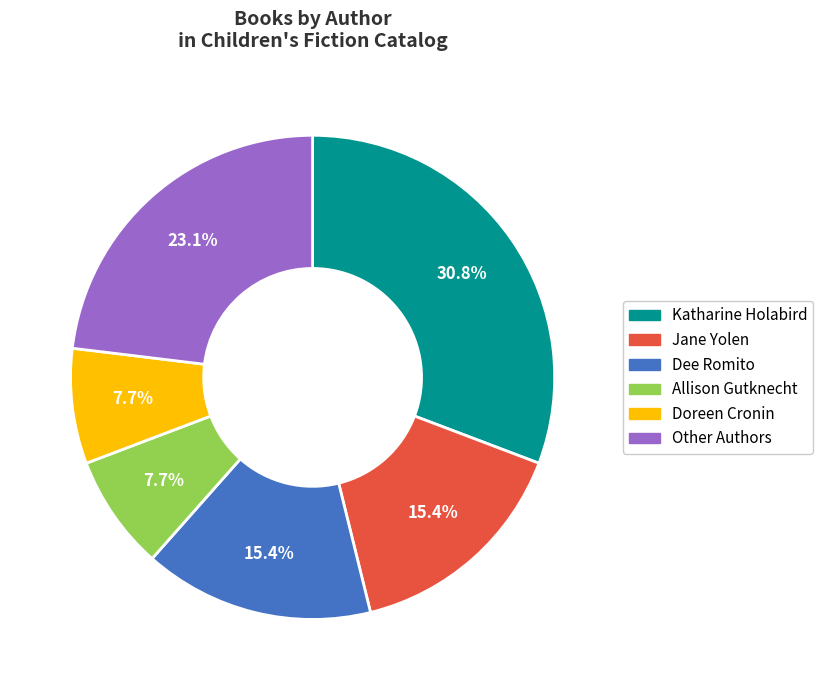

To the nearest percent, what percentage of the pie is Other Authors?

23%